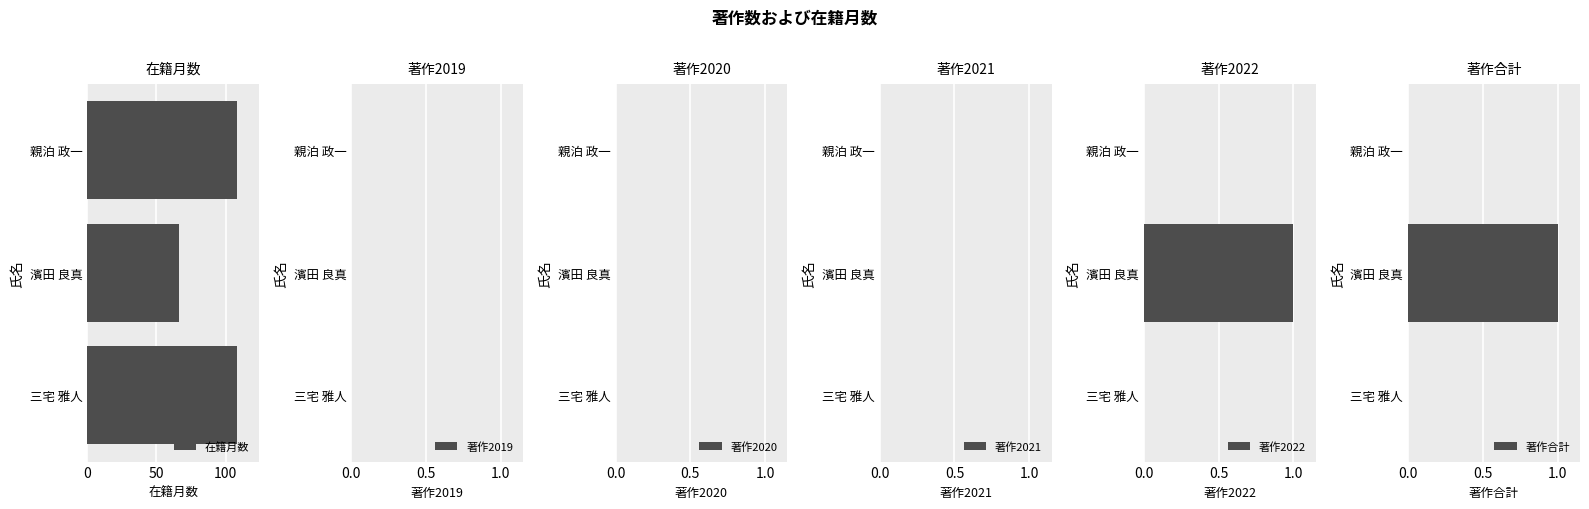

Reading left to right, extract all data points from this chart.

在籍月数: 0=108.0	50=66.0	100=108.0
著作2019: 0=0.8	50=0.8	100=0.8
著作2020: 0=0.8	50=0.8	100=0.8
著作2021: 0=0.8	50=0.8	100=0.8
著作2022: 0=0.0	50=1.0	100=0.0
著作合計: 0=0.0	50=1.0	100=0.0